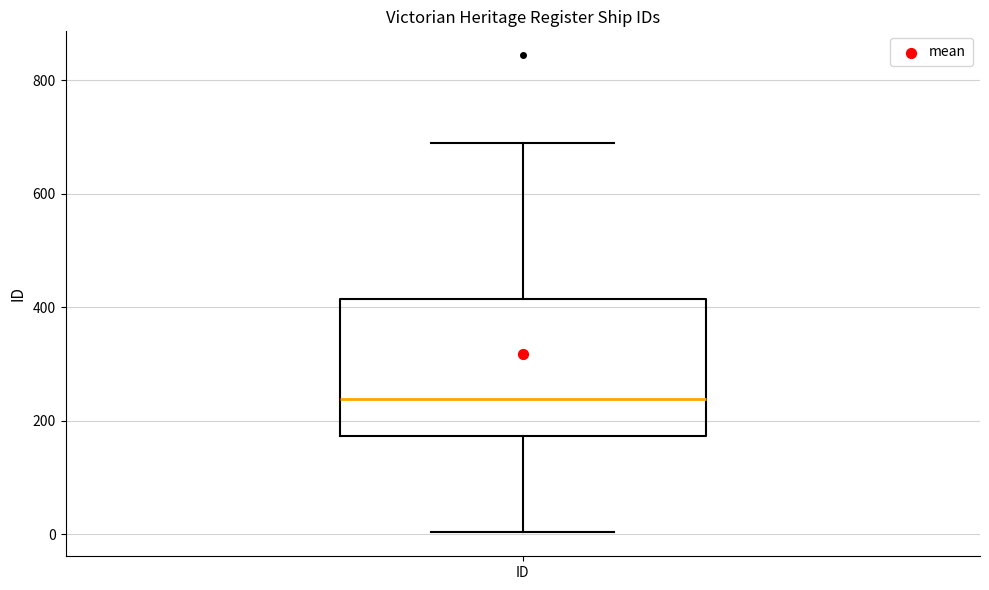

Read this box plot against the y-axis: the position of the median line, the range covered by the box, and the ends of both whiskers. The values are not printed on the chart, so give them approximately, as read against the axis.

median 240, box 180 to 420, whiskers 0 to 700